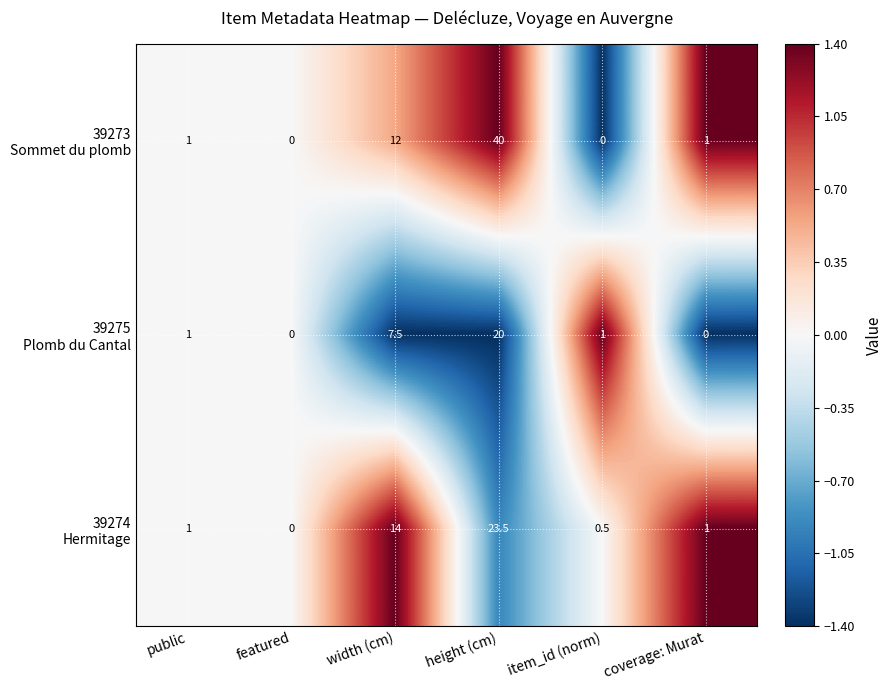

At which category does the chart reach its peak across all series?

height (cm)